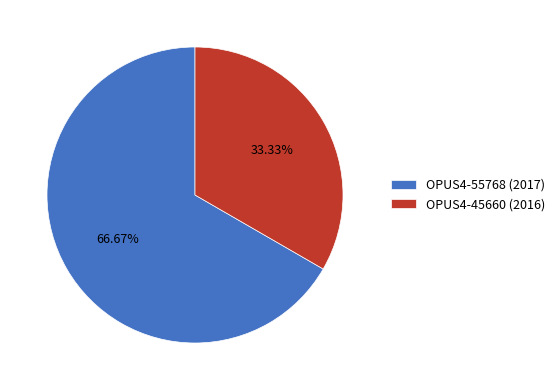

Does OPUS4-55768 (2017) account for over 50% of the chart?

Yes